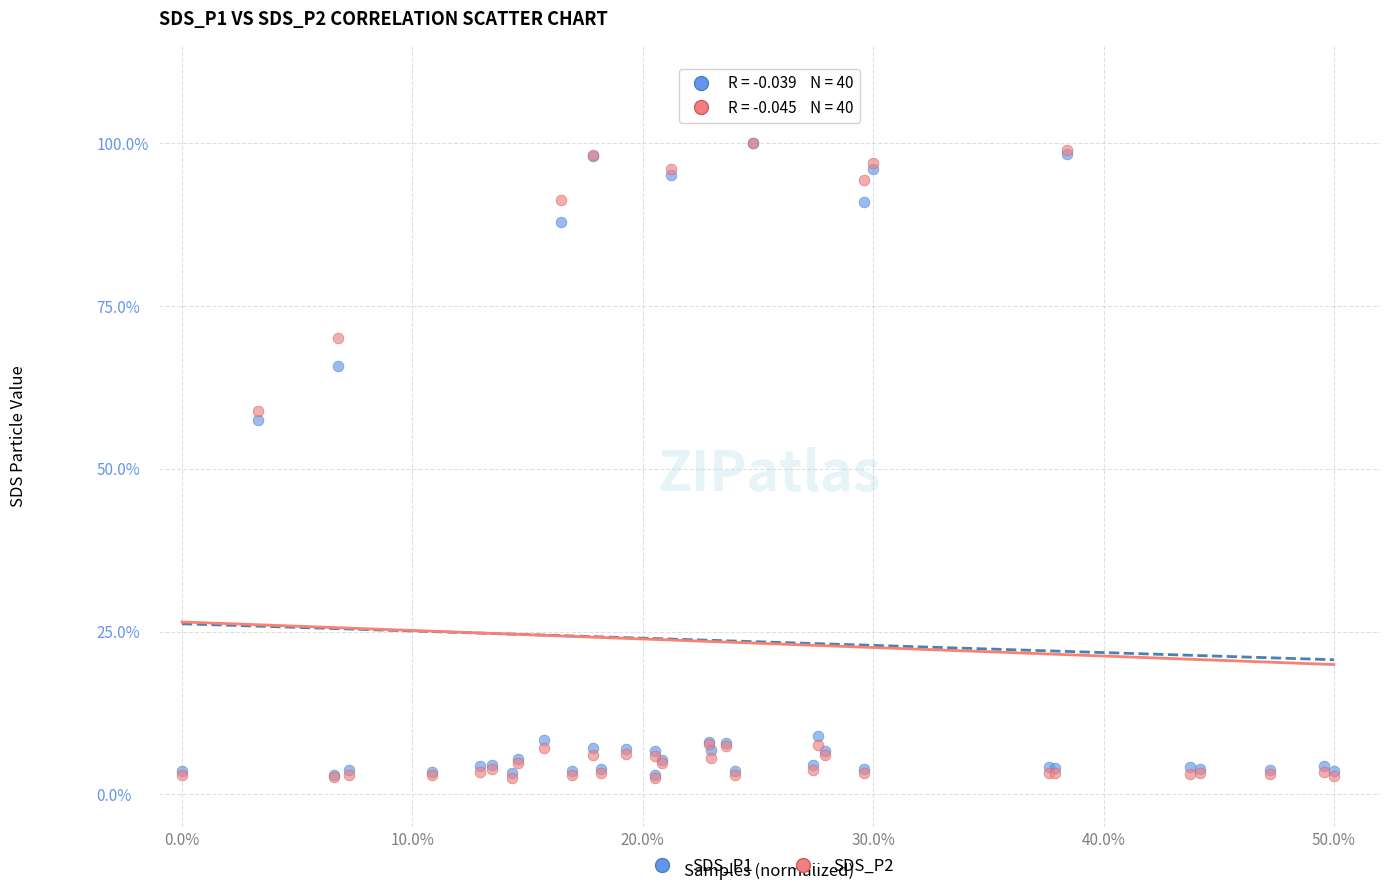

Across all series, what Y value is closest to 51?

57.4